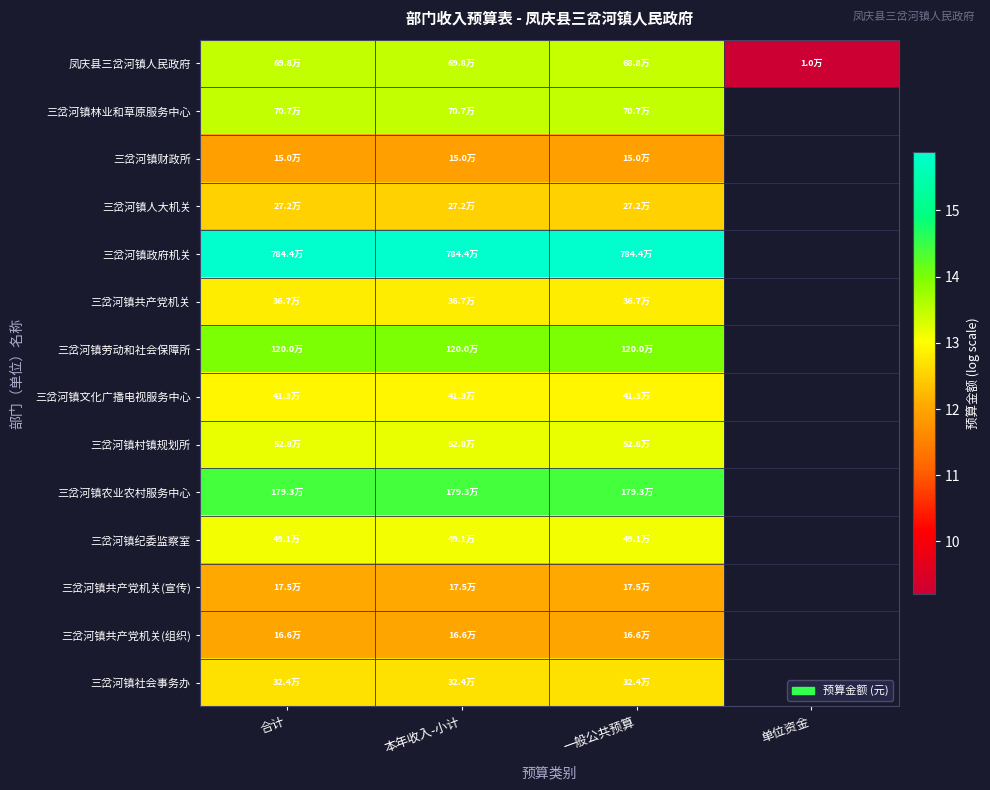

The 三岔河镇共产党机关(组织) series shows 16.2 at 本年收入-小计. True or false?

False